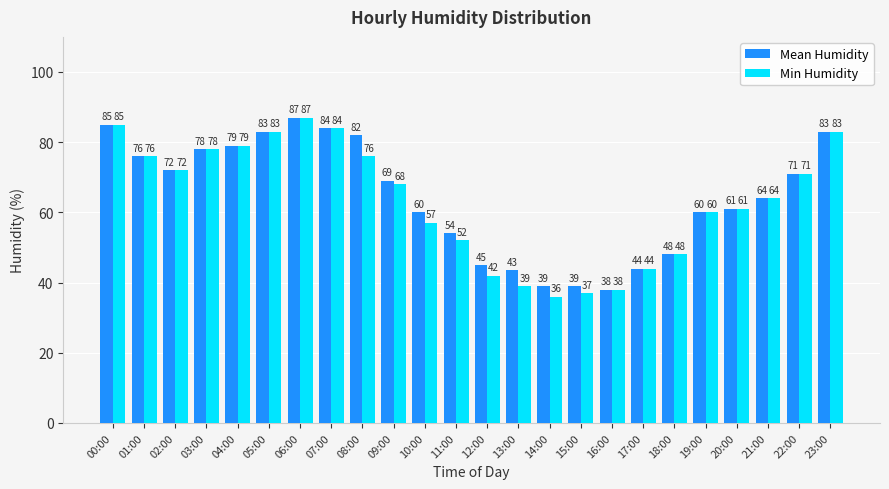

At which label does Min Humidity first exceed 68?

00:00